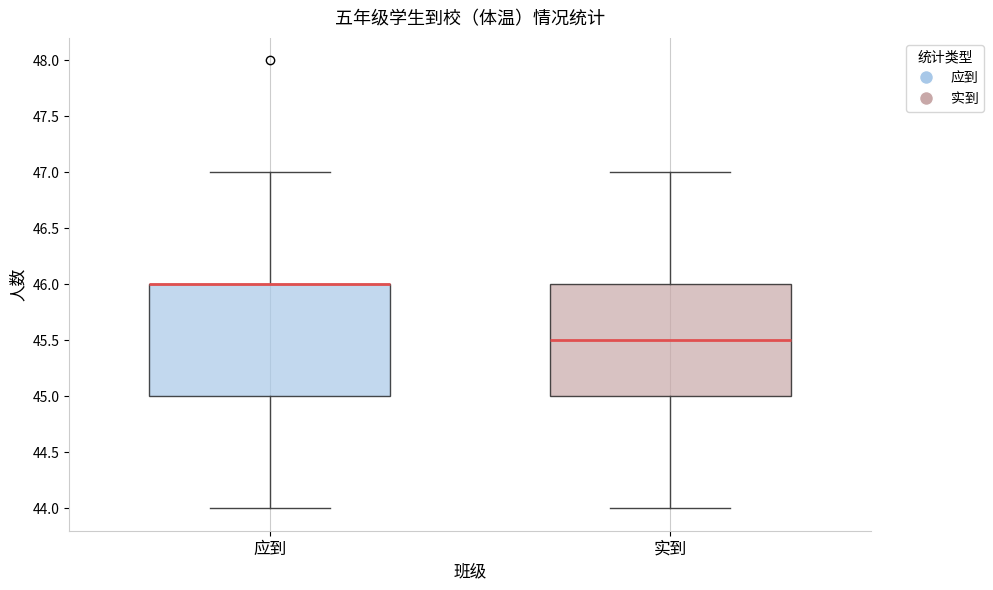

Where does the upper whisker of the box for 实到 end on the y-axis? The values are not printed on the chart, so give them approximately, as read against the axis.

47.0